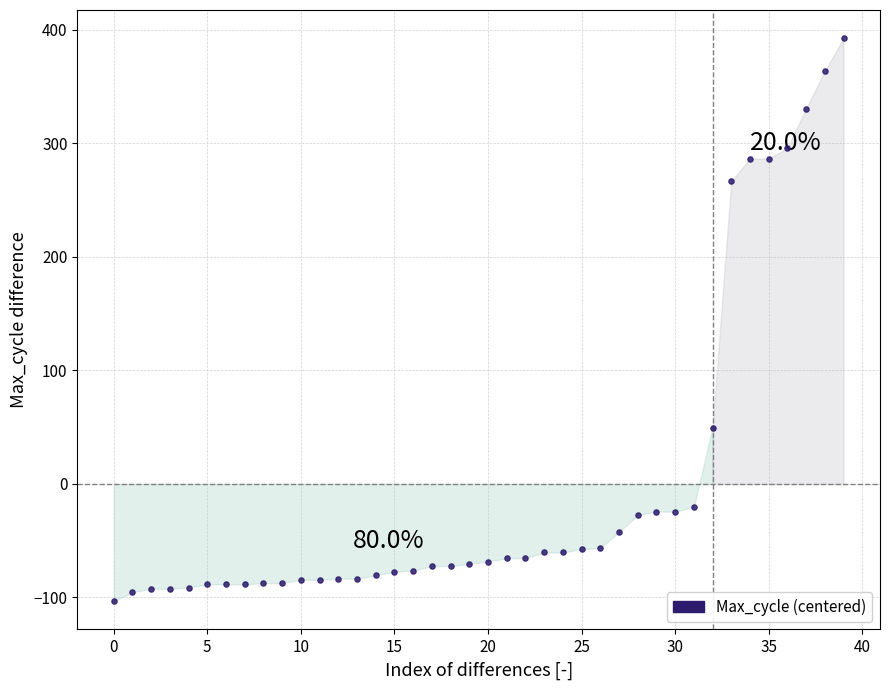

What Y value in the scatter plot is closest to 144?

49.6